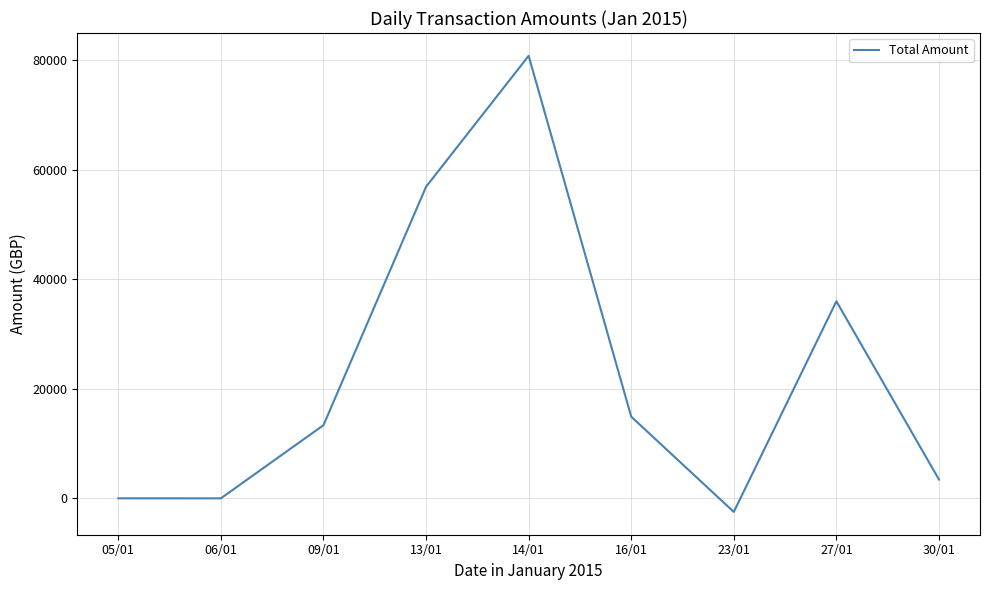

The chart shows a value of 22.0 at 05/01. True or false?

True